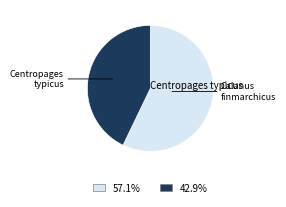

Combined, do 42.9% and 57.1% account for over 50%?

Yes